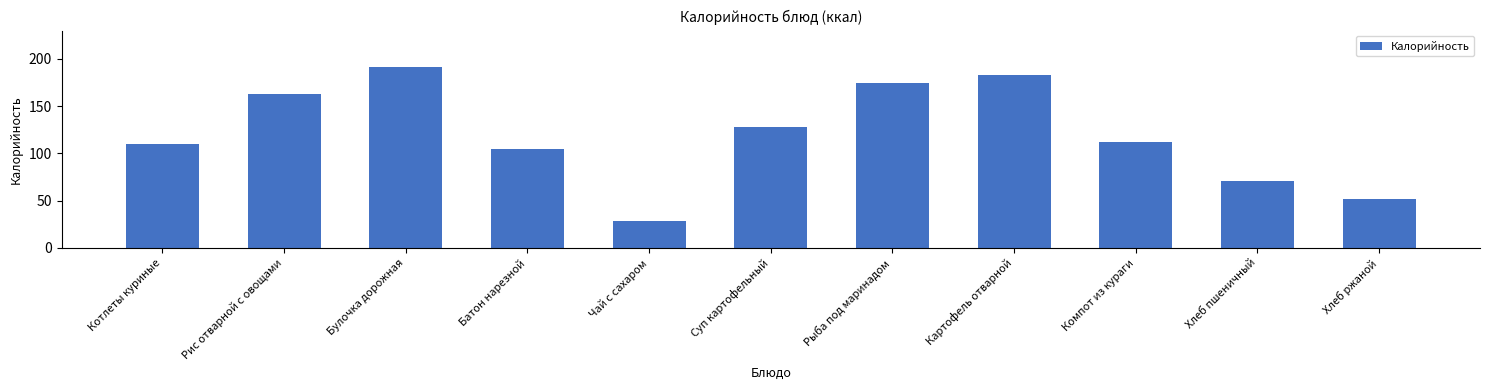

The chart shows a value of 112.4 at Компот из кураги. True or false?

True